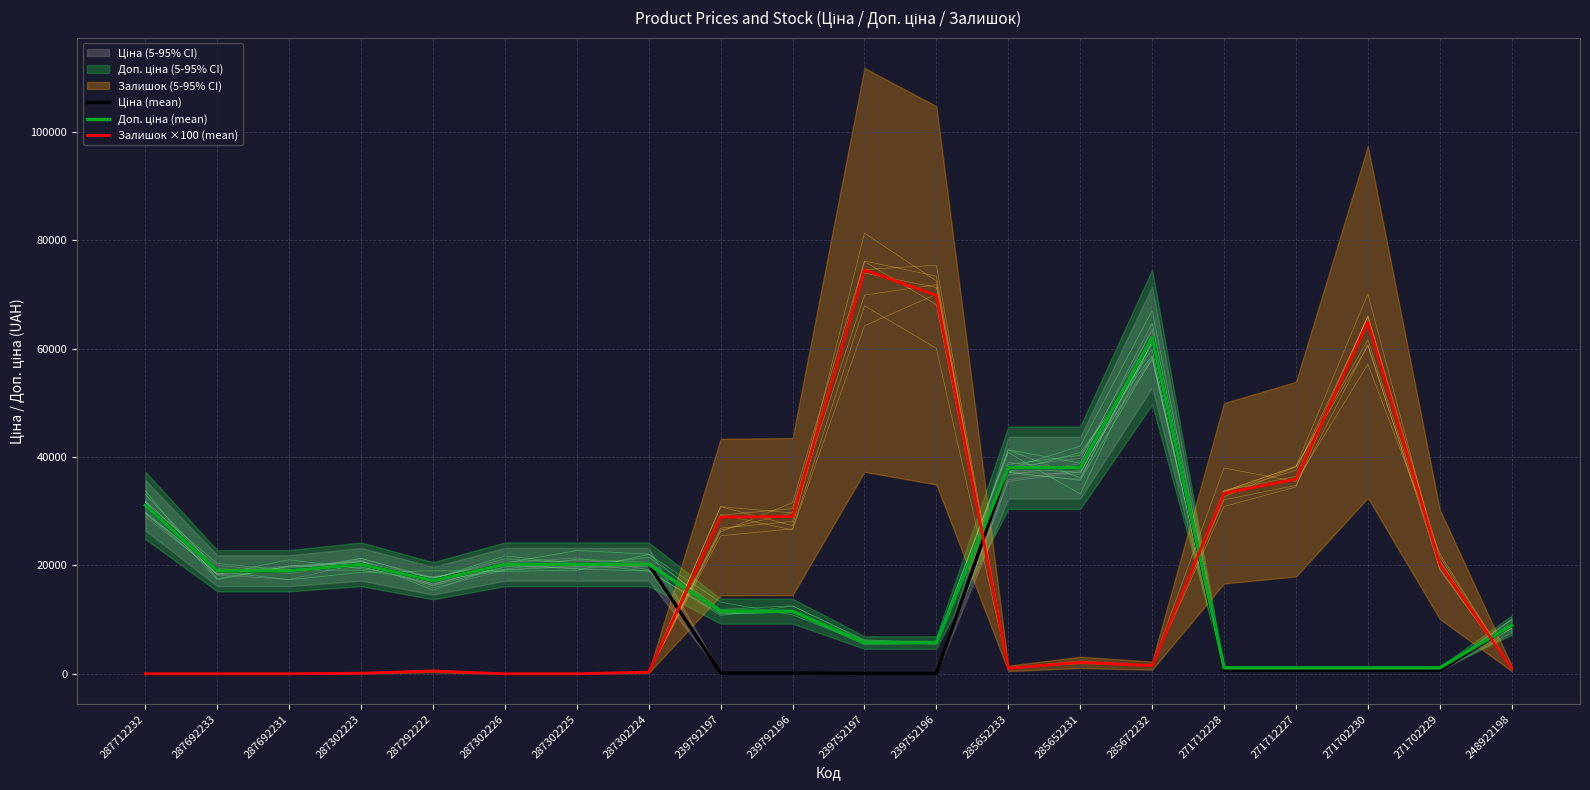

Where is Залишок ×100 (mean) nearest to the value 37250?

271712227